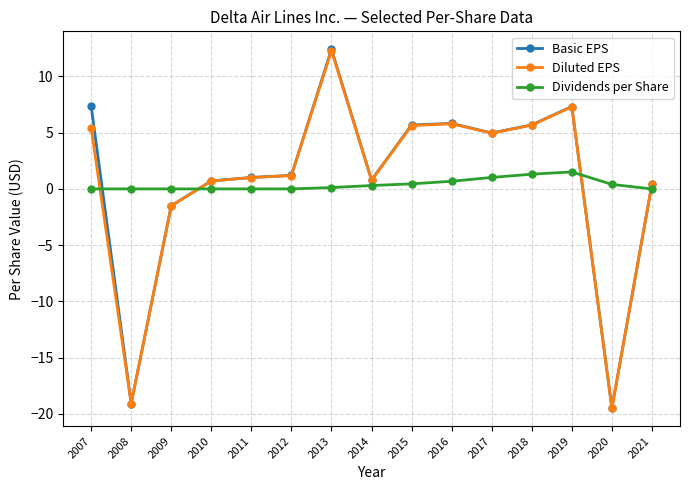

What are all the series names shown in the legend?

Basic EPS, Diluted EPS, Dividends per Share